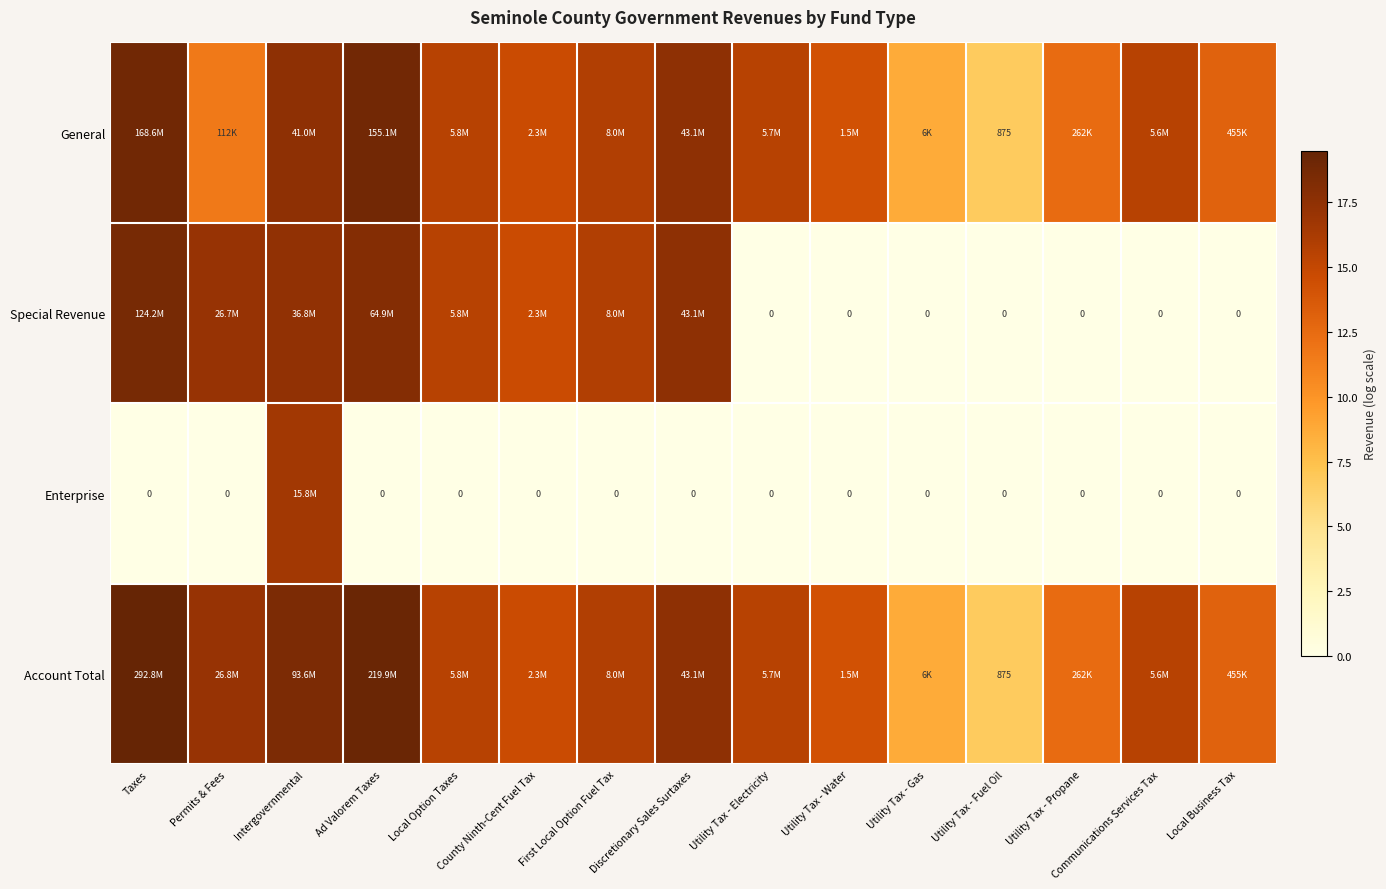

At how many categories does at least one series exceed 14?

11